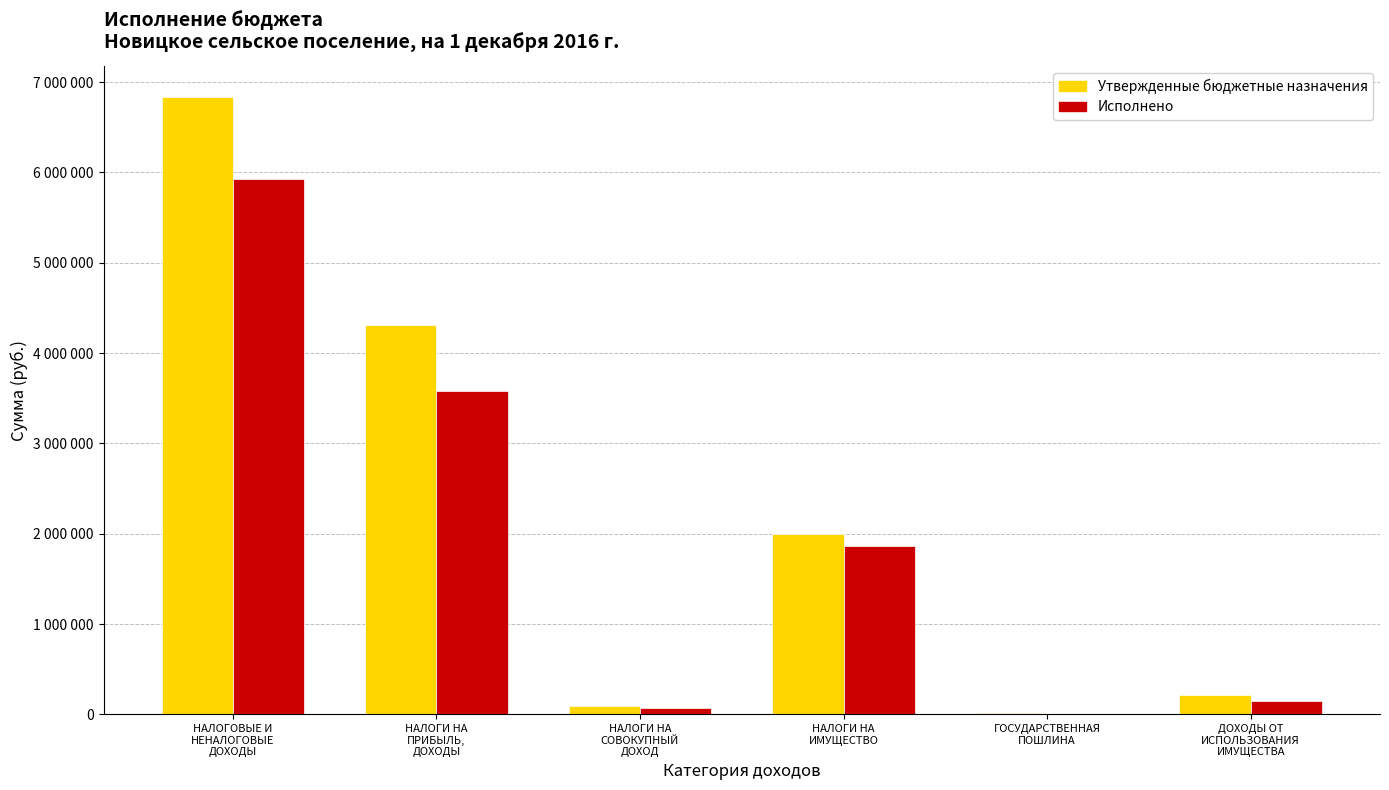

What is the sum of the Утвержденные бюджетные назначения values at ГОСУДАРСТВЕННАЯ
ПОШЛИНА and НАЛОГОВЫЕ И
НЕНАЛОГОВЫЕ
ДОХОДЫ?

6858409.0